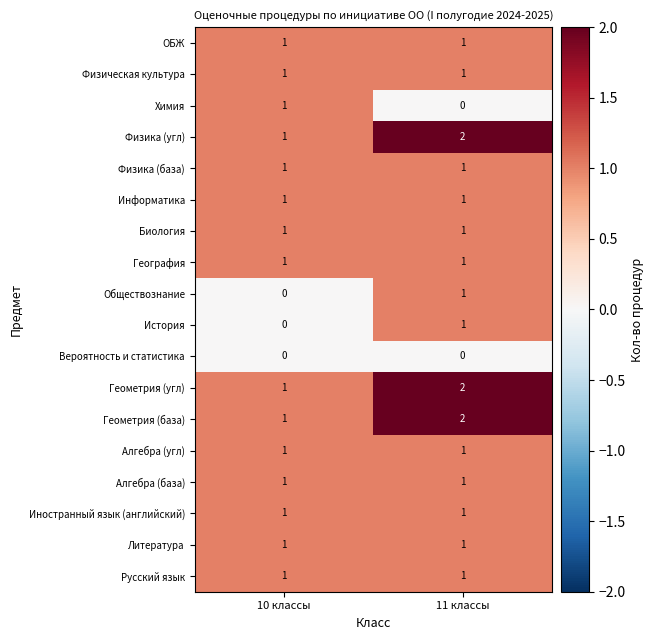

At which category is the sum across all series the highest?

11 классы